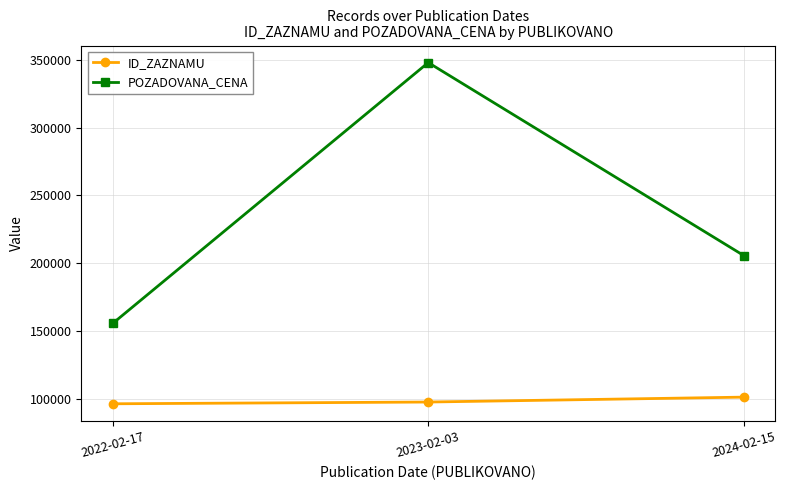

Count the POZADOVANA_CENA values in the range 155560 to 348000.

3